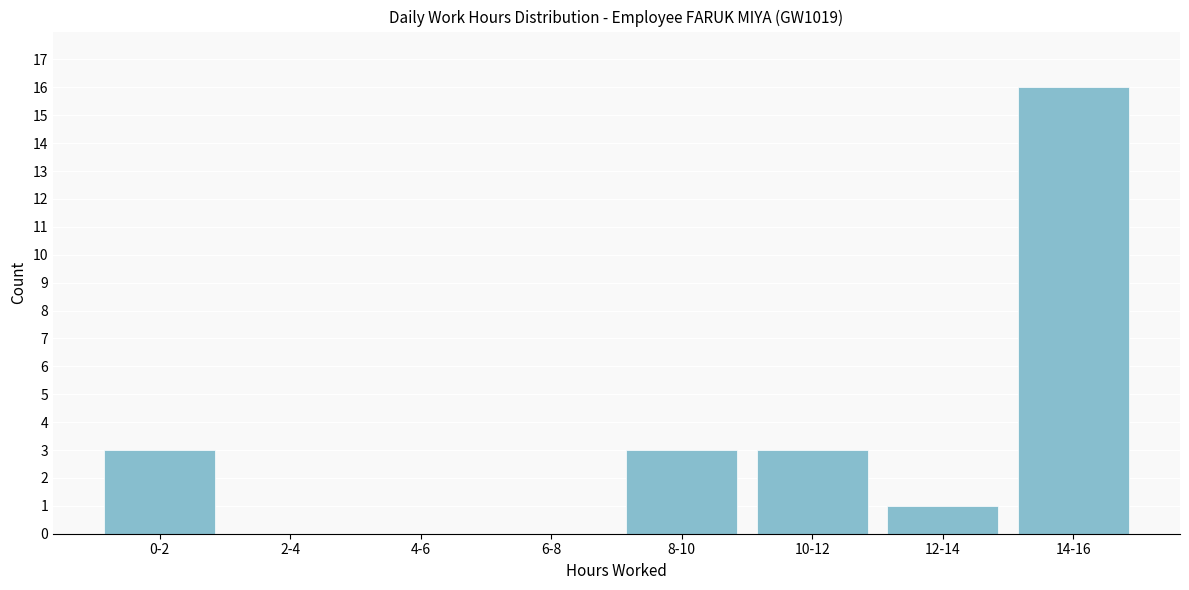

Reading left to right, extract all data points from this chart.

0-2=3	2-4=0	4-6=0	6-8=0	8-10=3	10-12=3	12-14=1	14-16=16